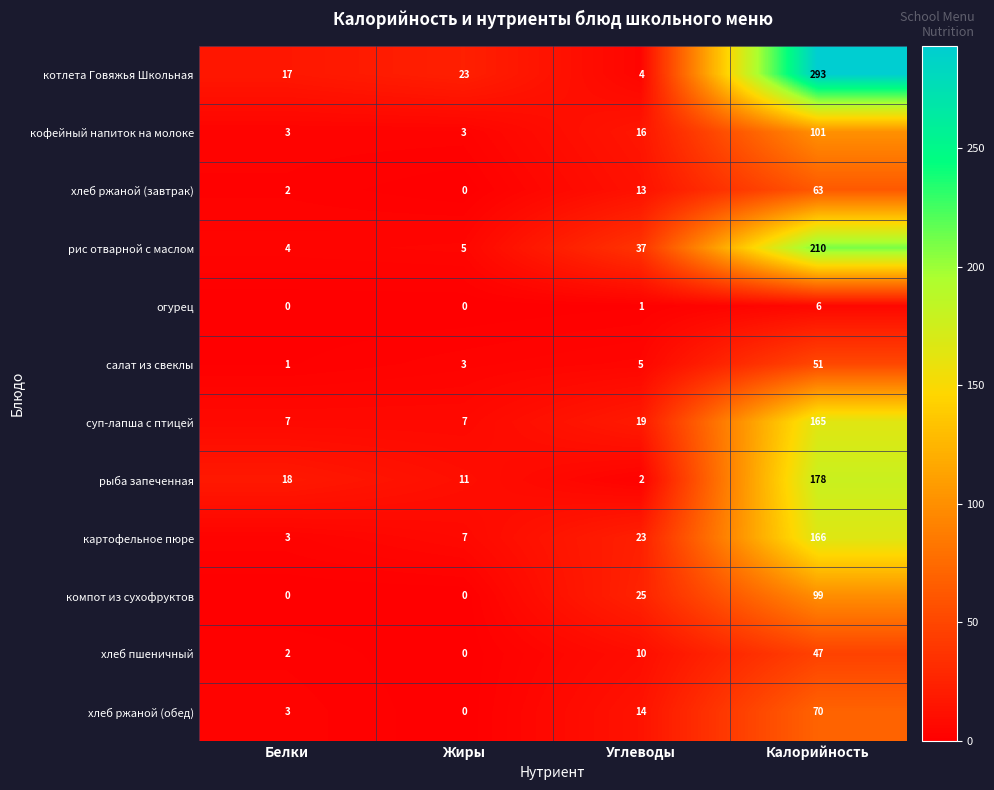

How many categories are shown in the chart?

4